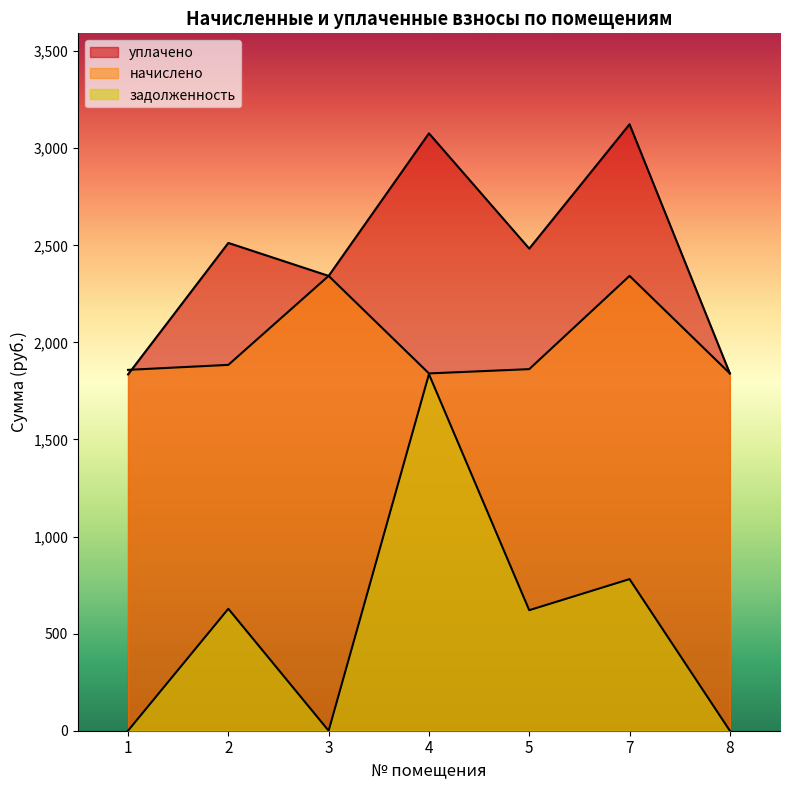

In задолженность, how many points are higher than both neighbors (excluding endpoints)?

3